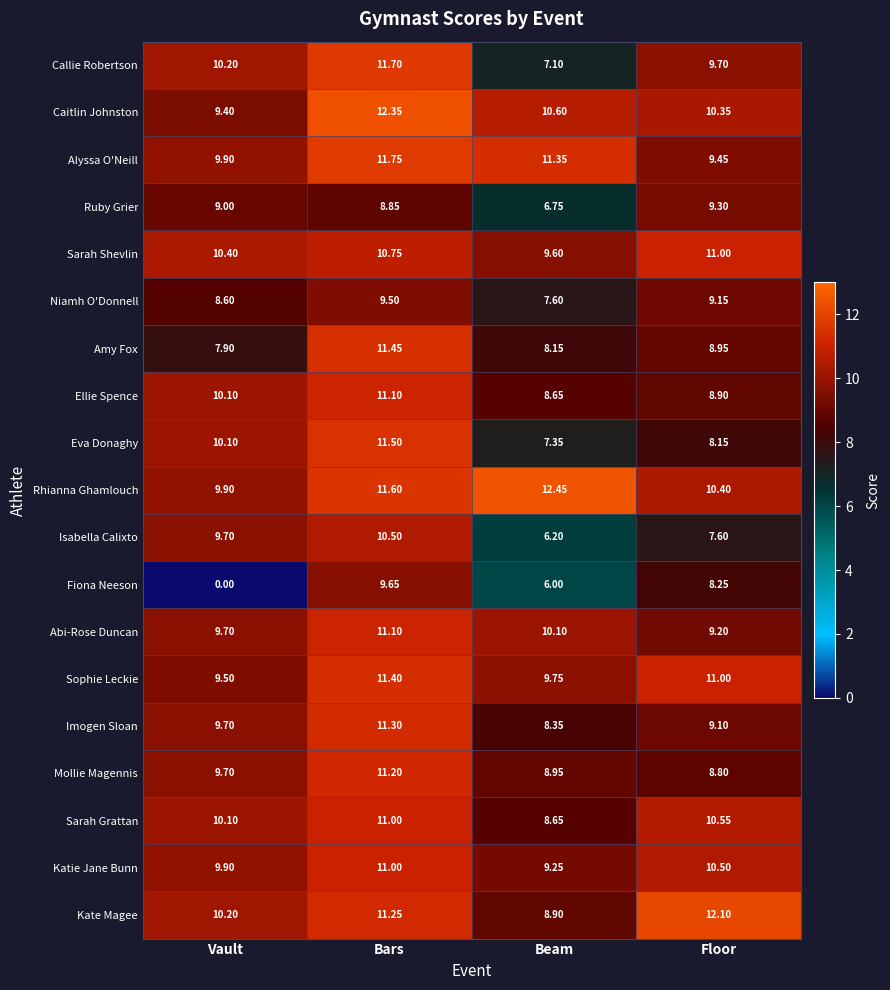

Which series has the largest total across all categories?

Rhianna Ghamlouch